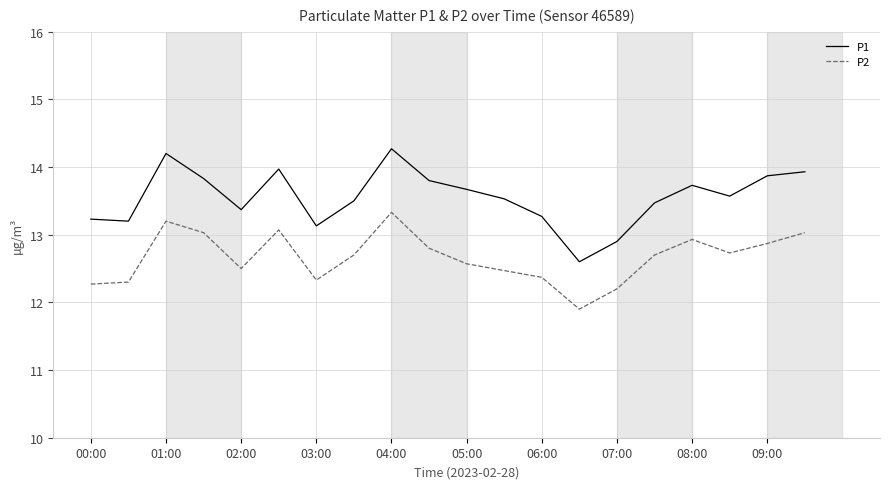

What is the greatest value displayed?

14.3